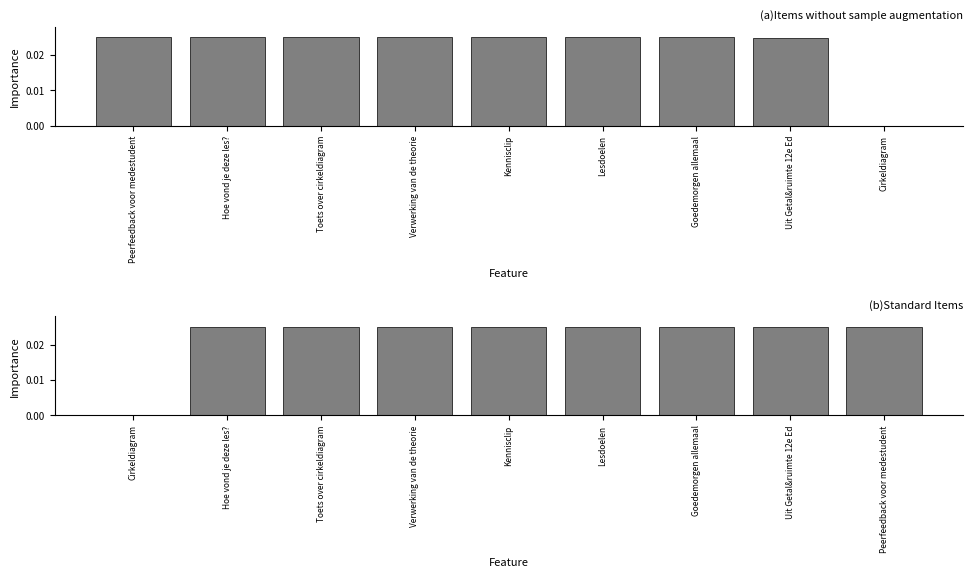

How many distinct data groups are displayed?

1